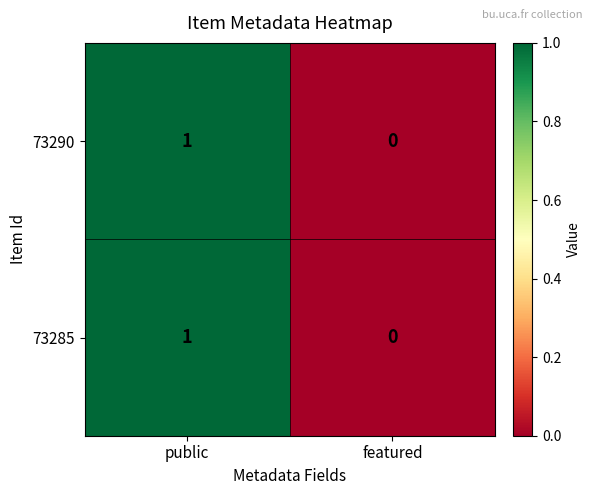

The 73290 series shows 0 at featured. True or false?

True